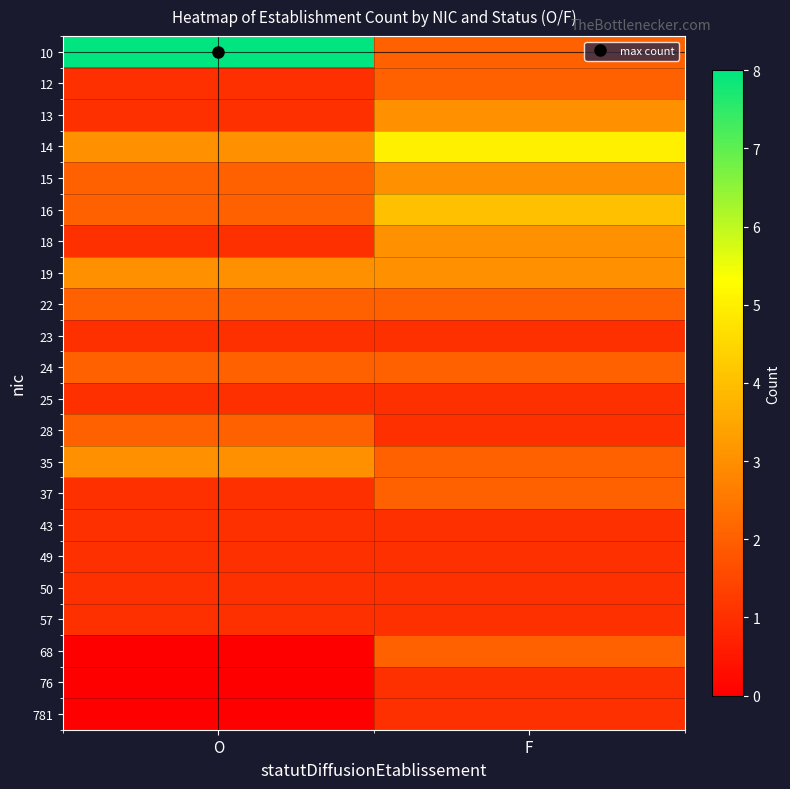

At which category is the sum across all series the highest?

F